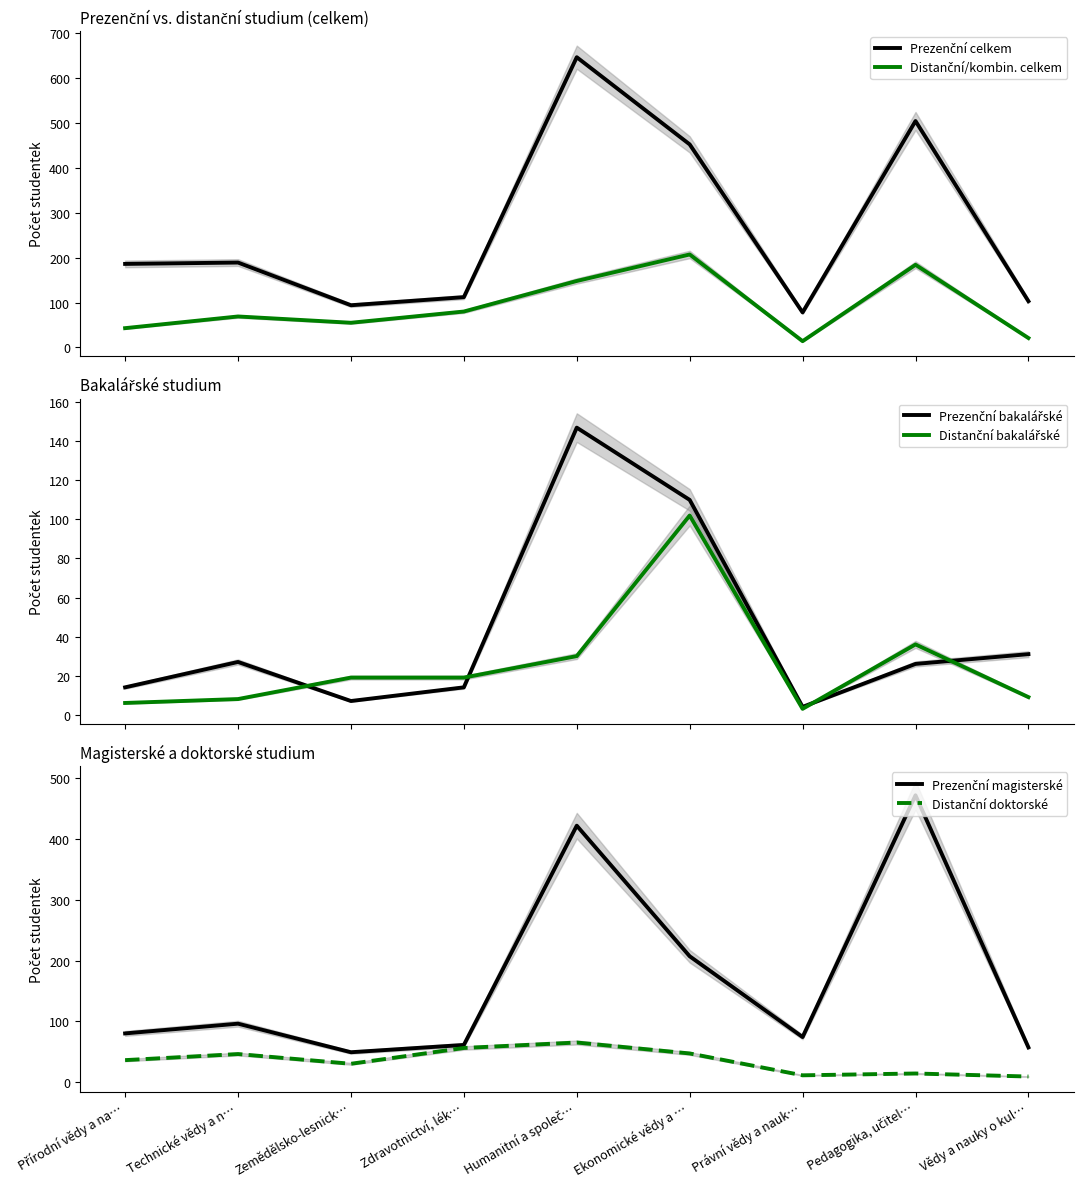

Which series has the largest total across all categories?

Prezenční celkem